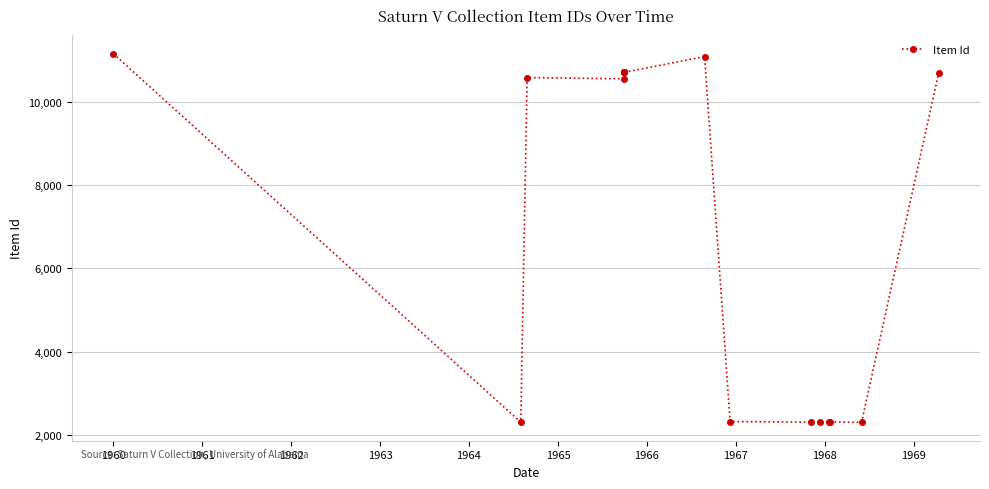

What is the difference between the second highest and second lowest values?

8774